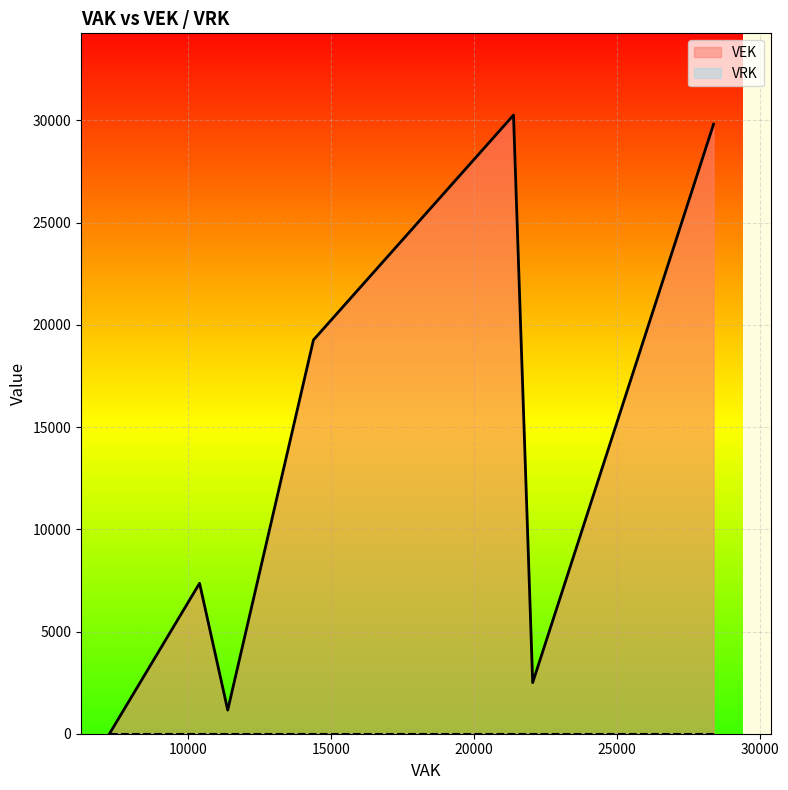

What is the spread (max minus min) of values at 7257?

10